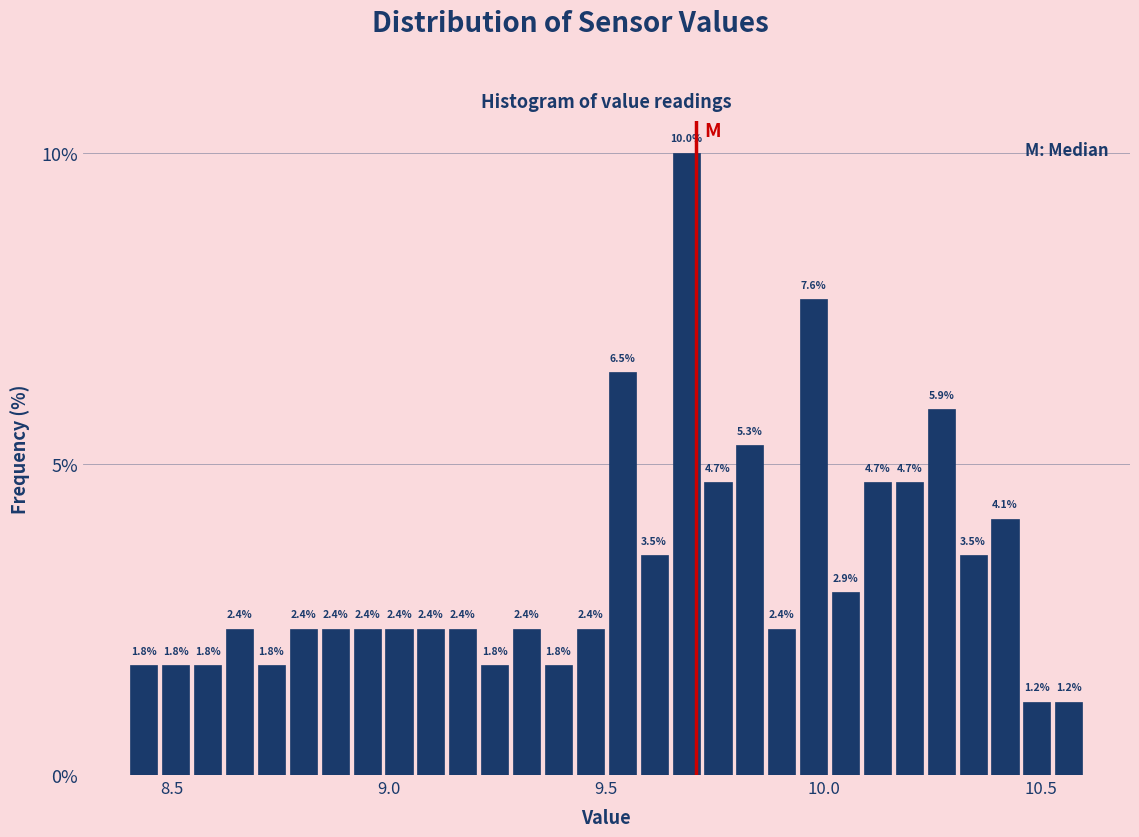

Around what value on the x-axis is the tallest bar? Give the approximate position of its centre, as read against the axis.

9.70